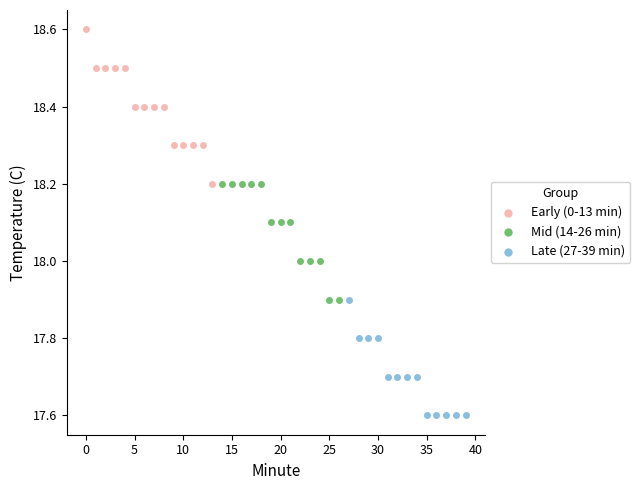

Which series has the widest spread of Y values?

Early (0-13 min)